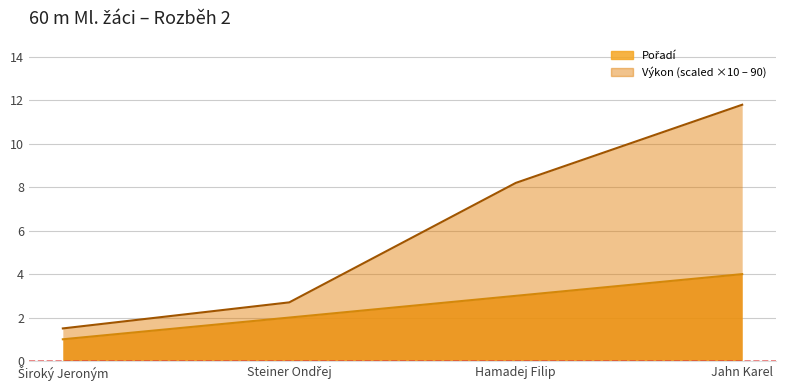

What is the value of the Výkon point at the 3rd from the left?

8.2